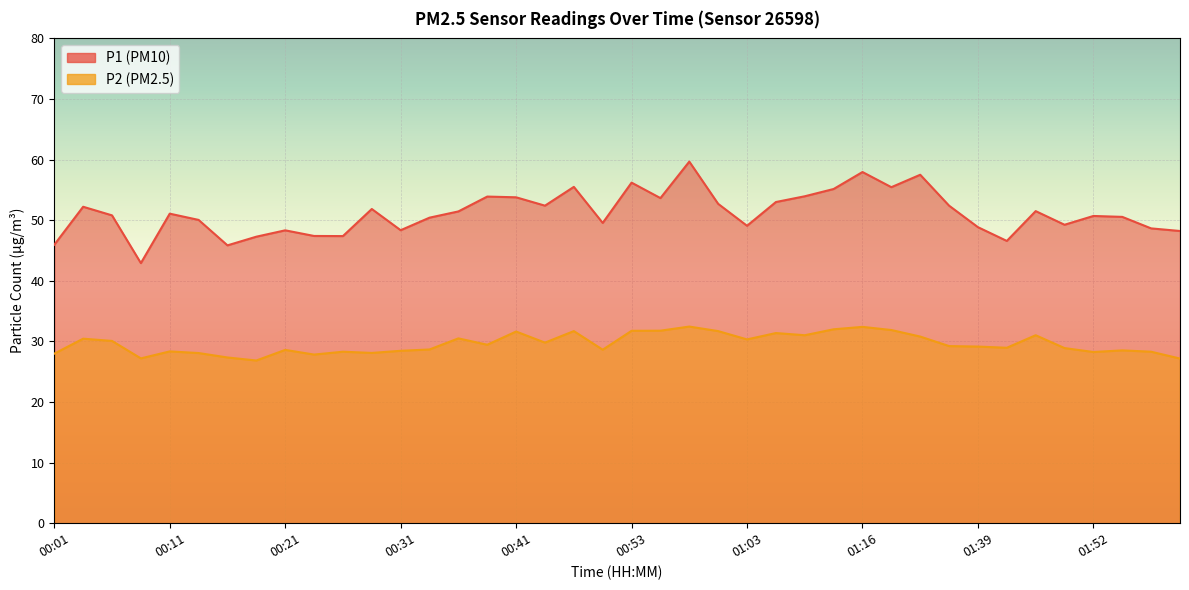

At which label does P2 first exceed 29?

00:04